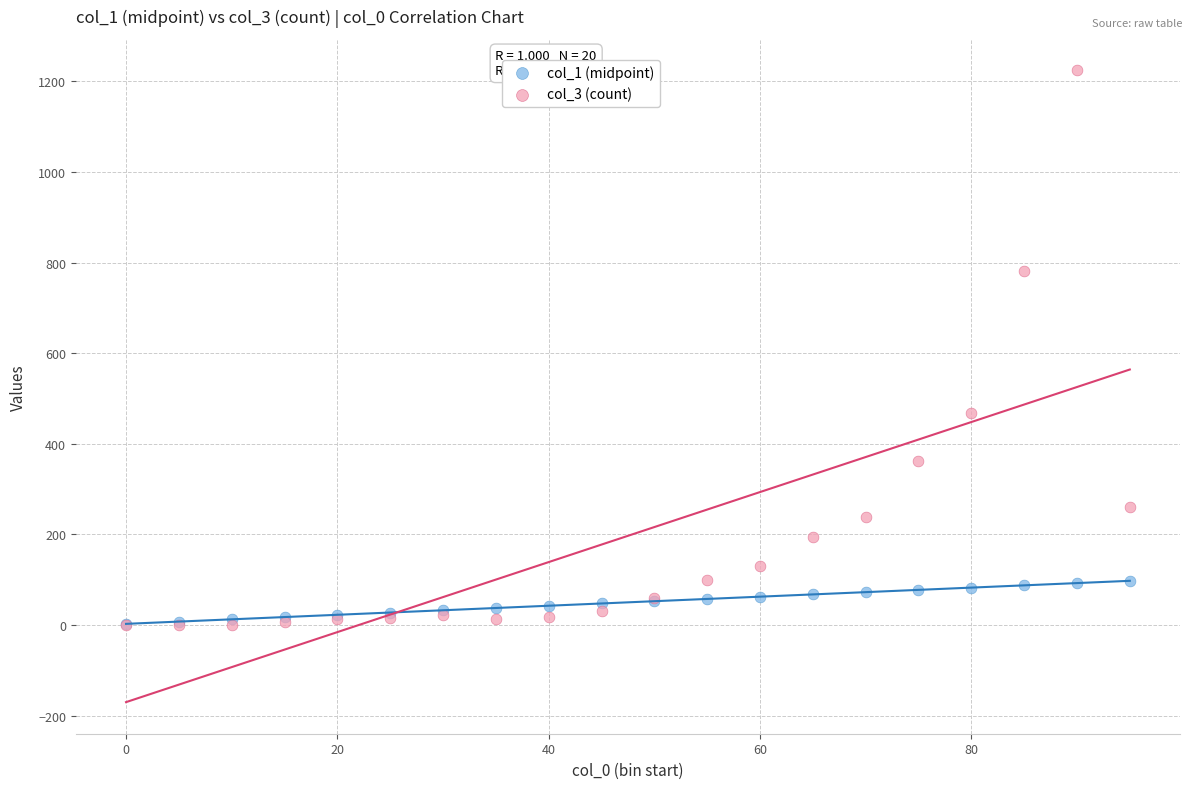

What are all the series names shown in the legend?

col_1 (midpoint), col_3 (count)